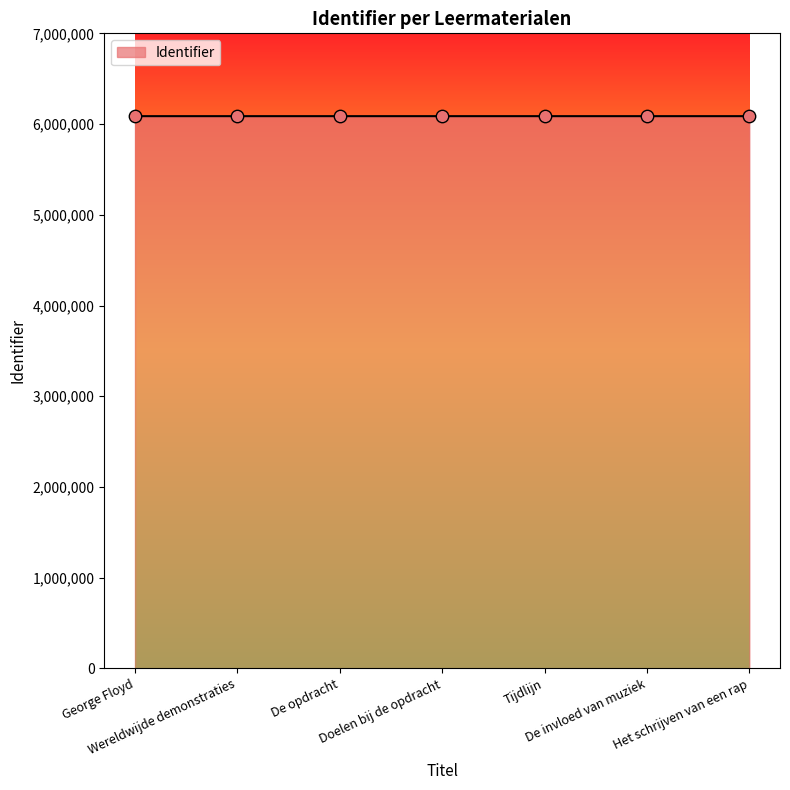

What is the average value?

6087929